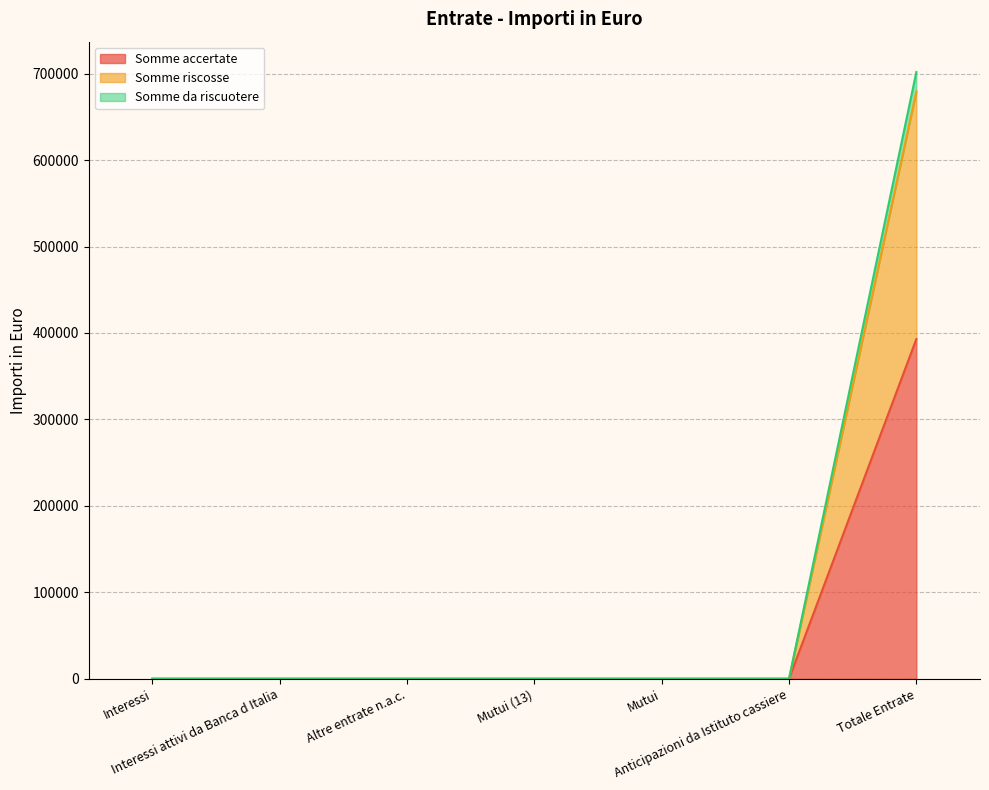

Where is Somme accertate nearest to the value 196444?

Interessi